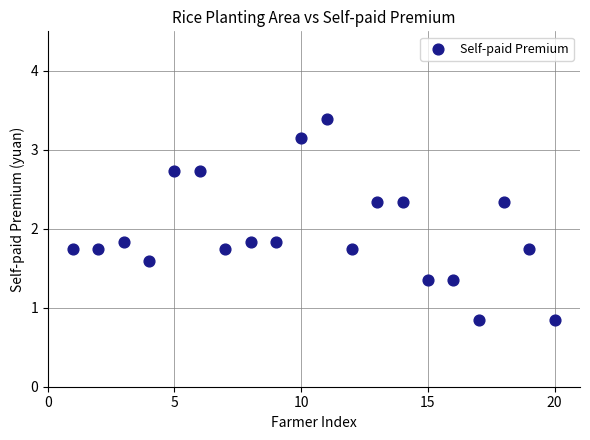

What is the range of X values (max minus min)?

19.0